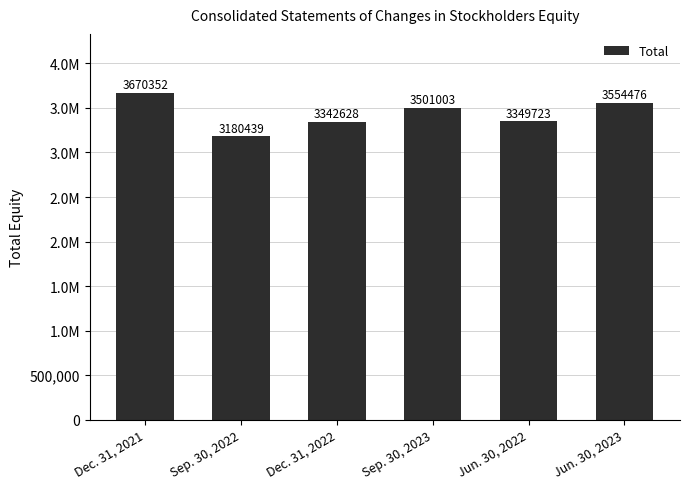

Does the chart contain any negative values?

No